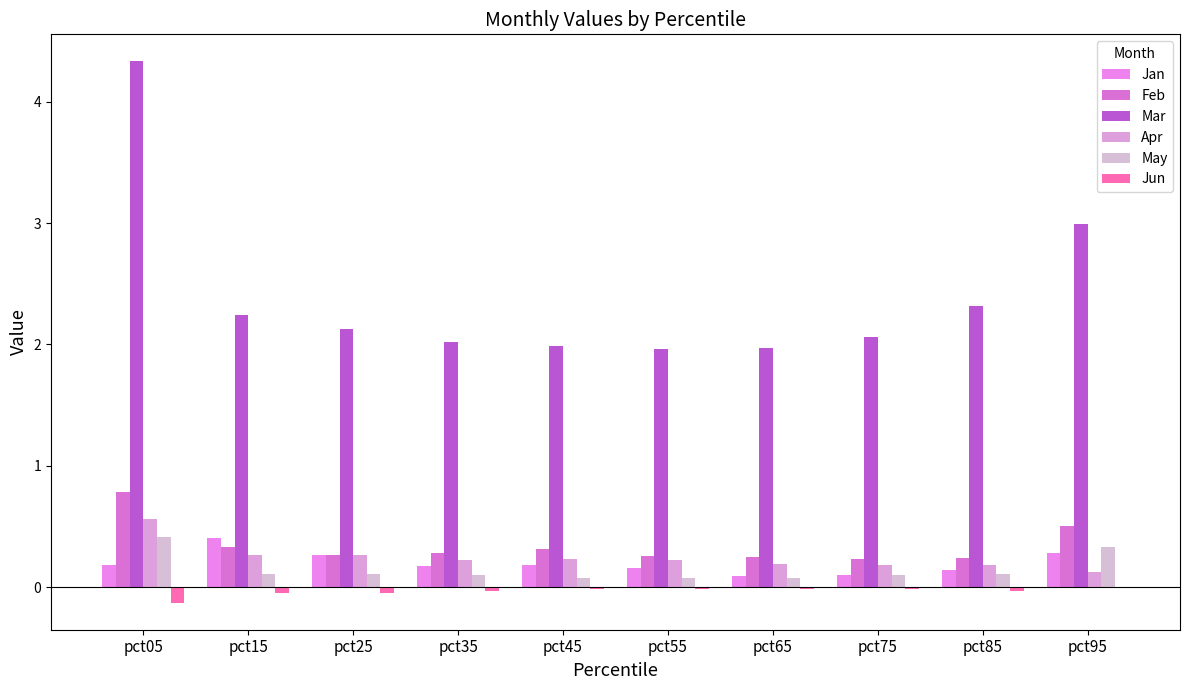

How many distinct data groups are displayed?

6